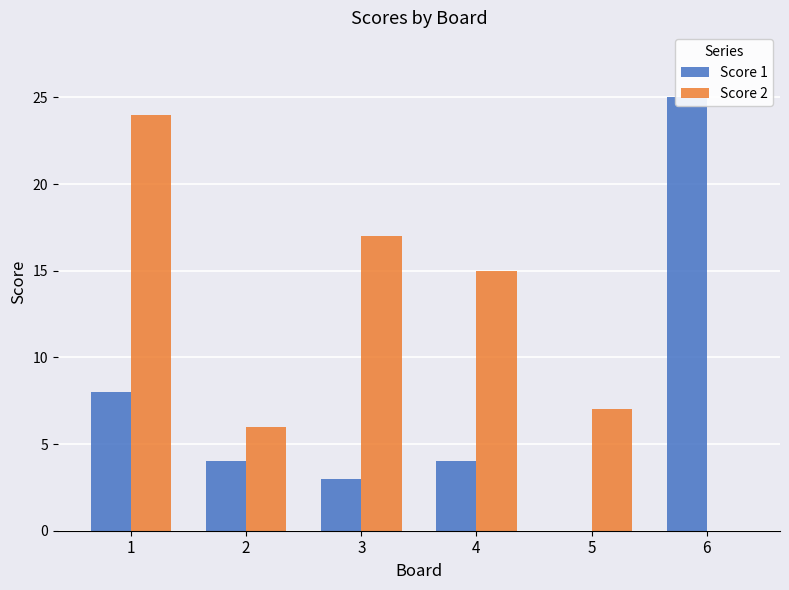

Reading left to right, what are all the values shown in this chart?

Score 1: 8	4	3	4	0	25
Score 2: 24	6	17	15	7	0